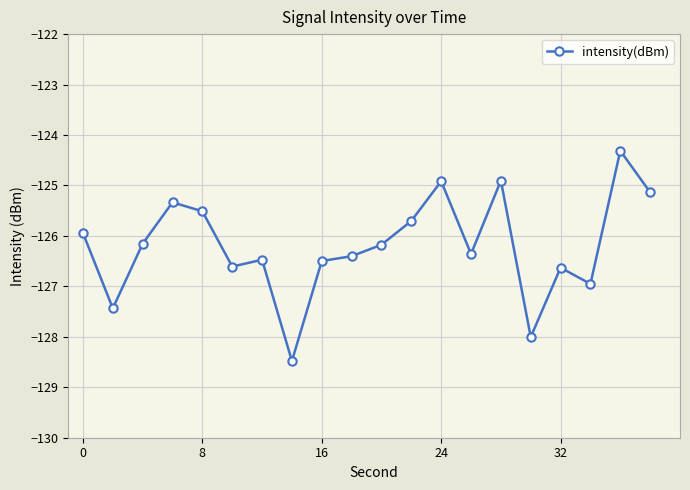

What is the minimum value shown in the chart?

-128.5